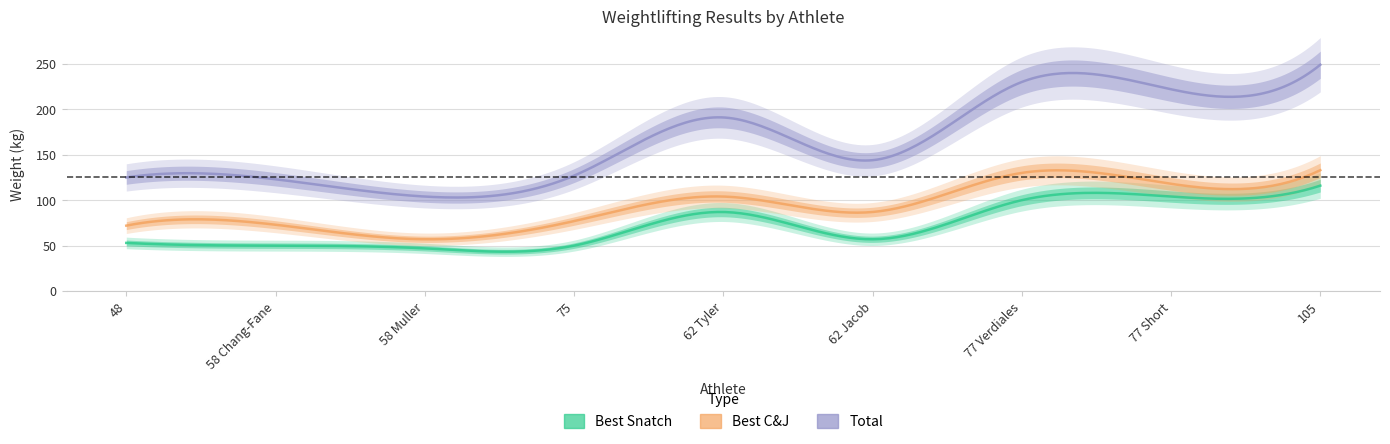

What is the minimum value shown in the chart?

47